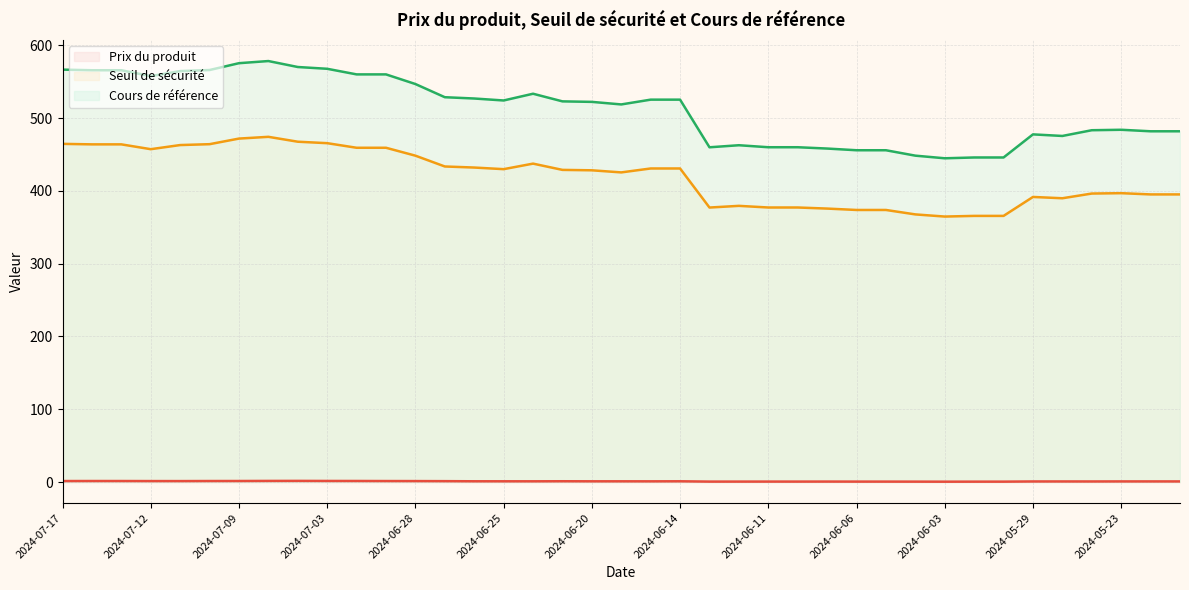

What is the label of the 33rd point from the right?

2024-07-09